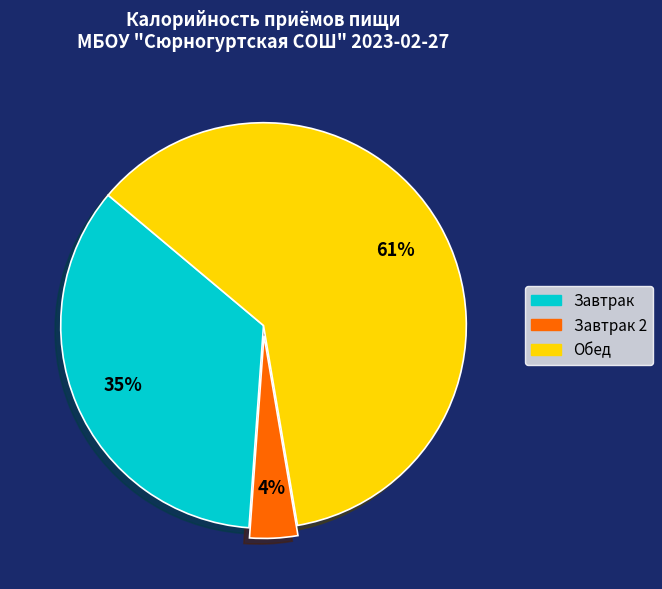

To the nearest percent, what is the difference between the largest and smallest slice percentages?

57%